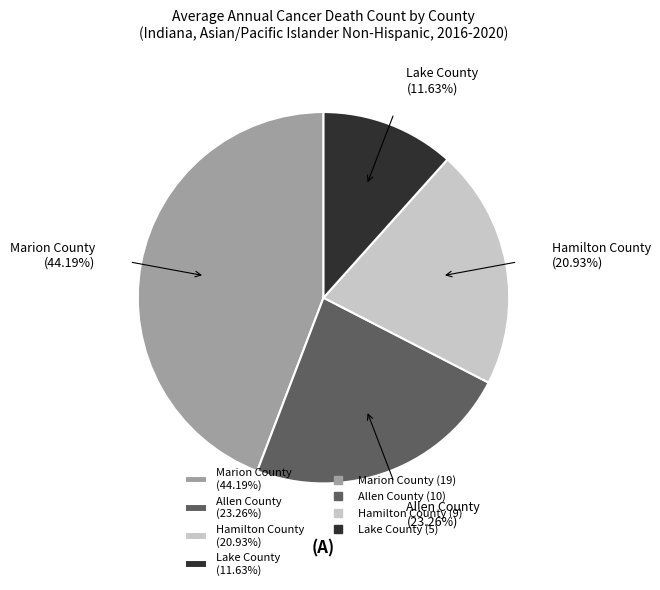

Which category has the smallest portion of the pie?

Lake County